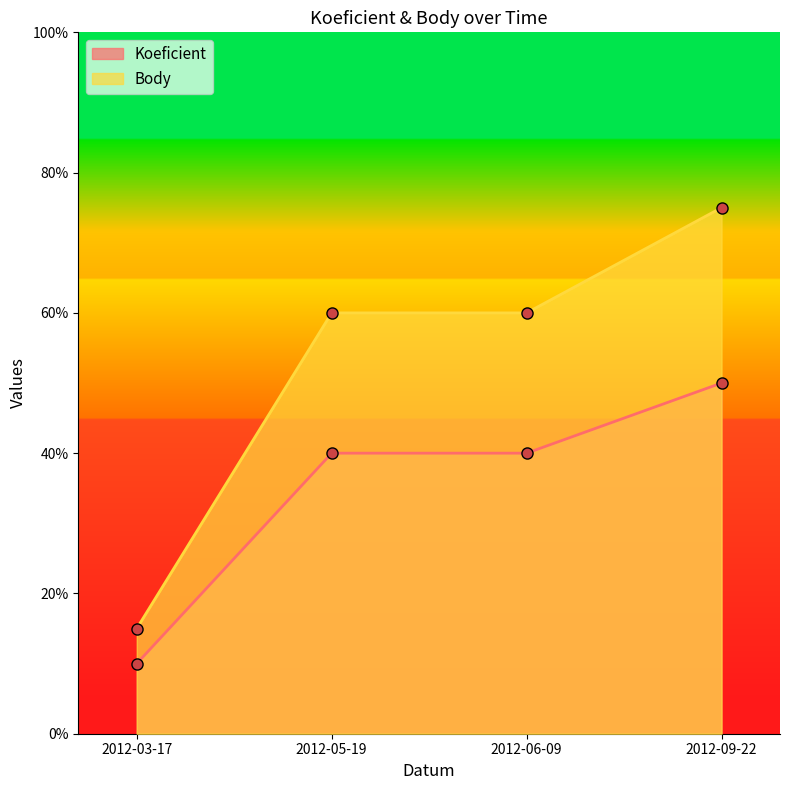

Where does the Body series first go above 6?

2012-09-22